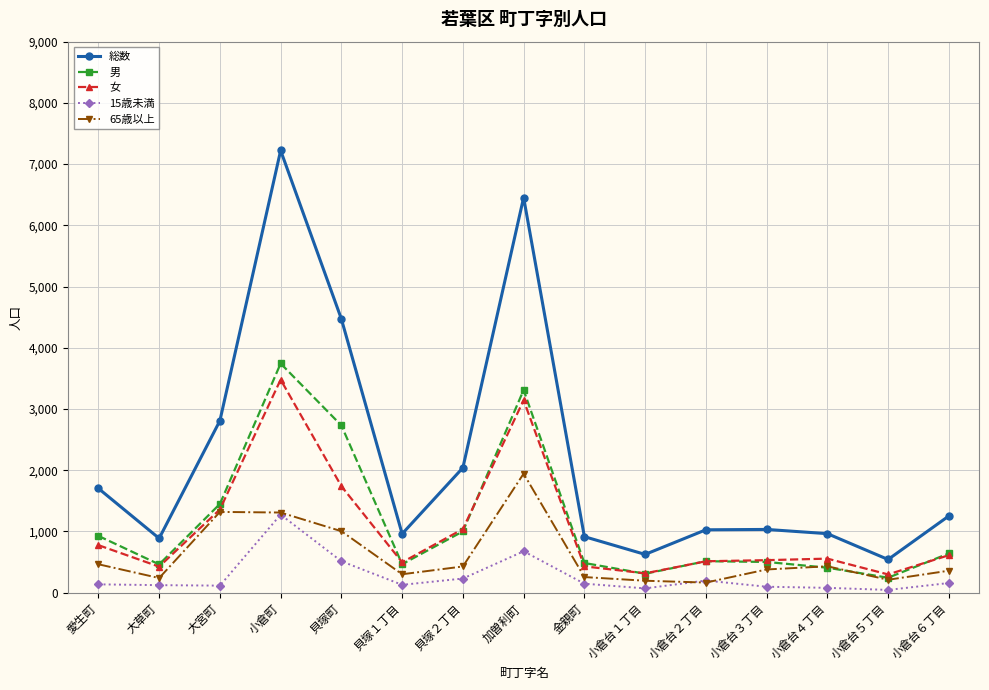

How many interior local valleys does the 男 series have?

4